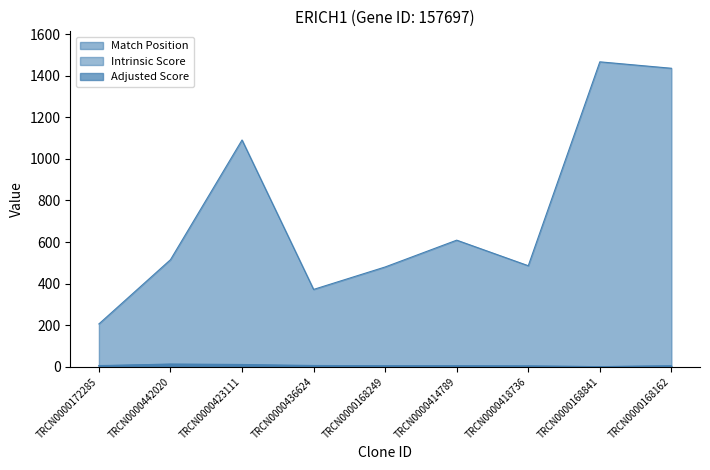

Which series has the largest total across all categories?

Match Position